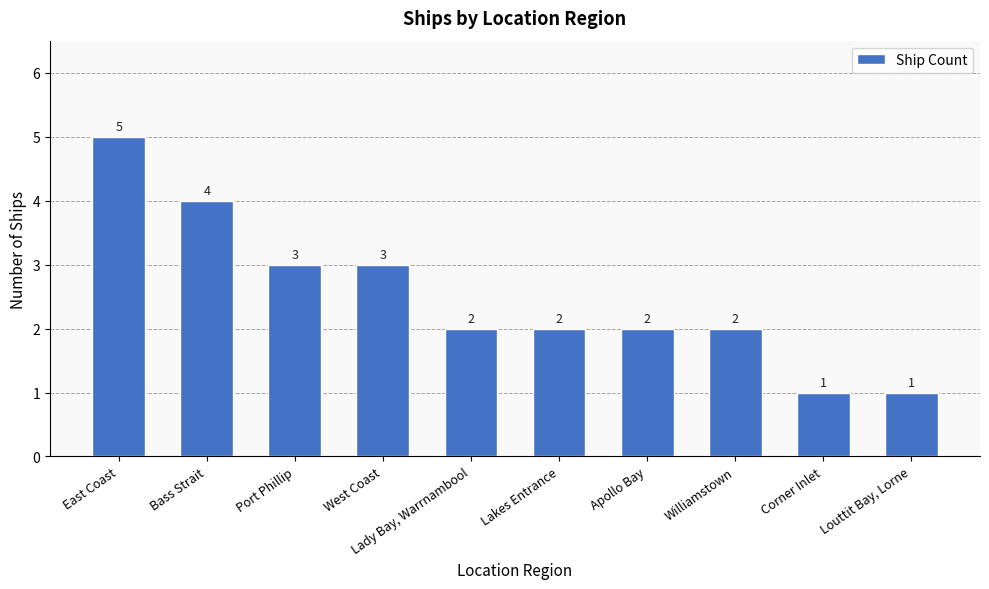

Reading right to left, what are all the values shown in this chart?

1	1	2	2	2	2	3	3	4	5